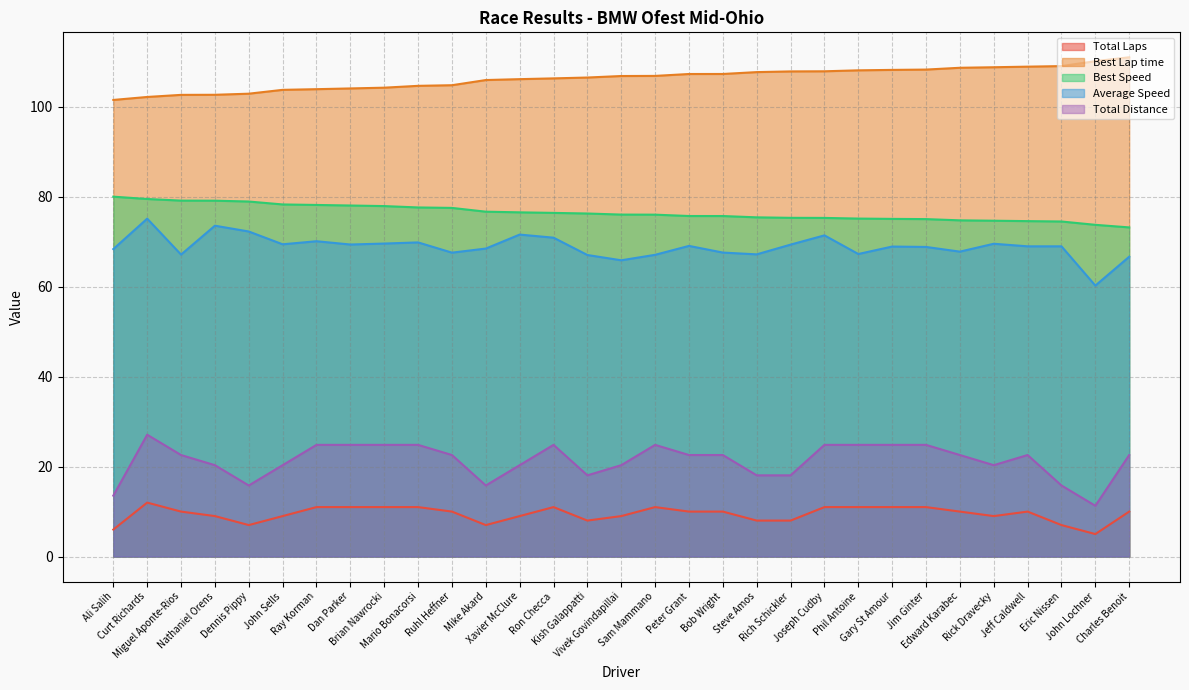

True or false: Best Speed has more than 2 points higher than both neighbors.

False